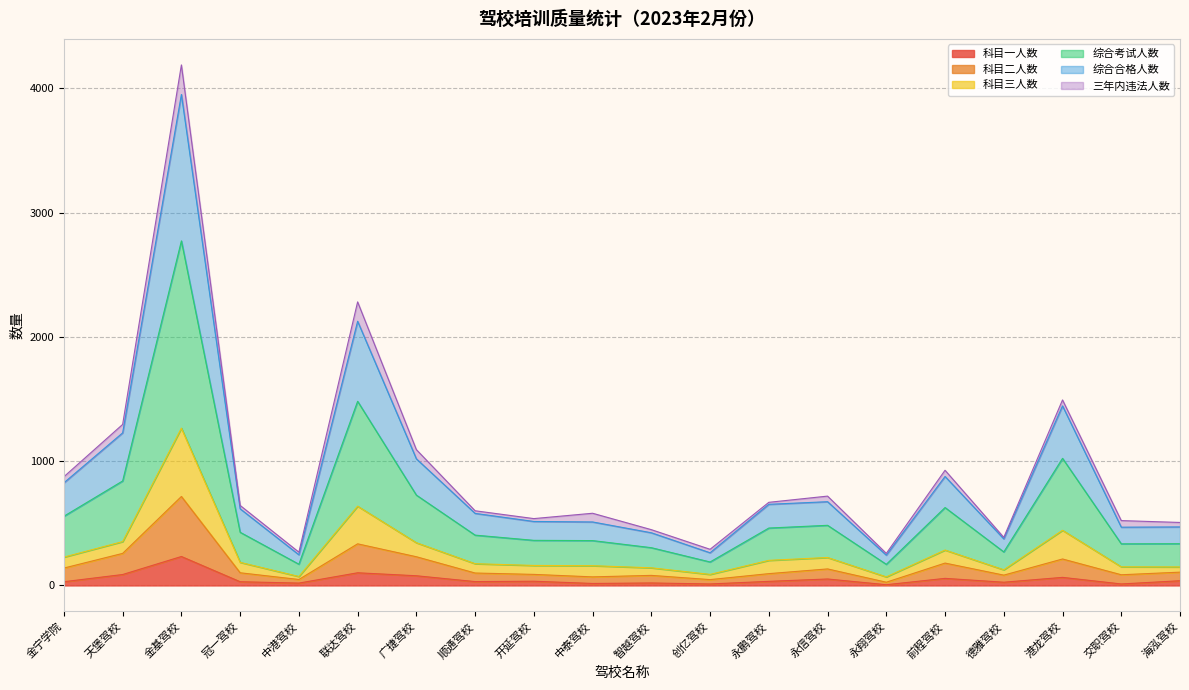

What is the maximum value for 科目二人数?

716.0